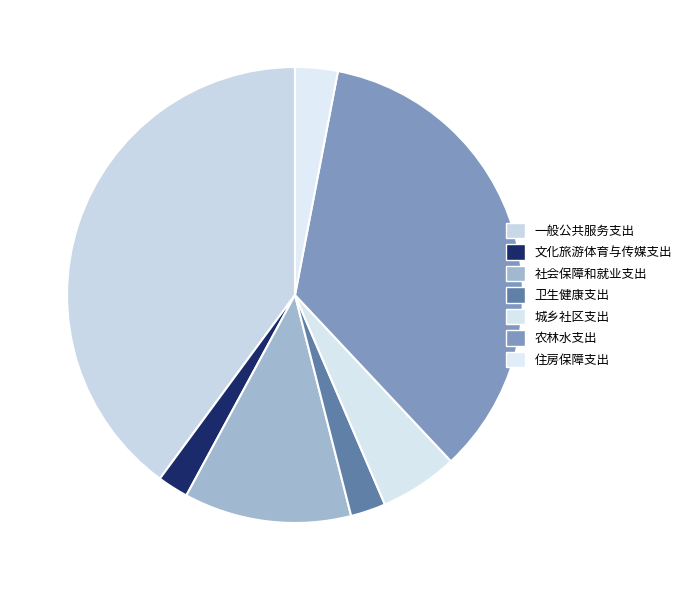

Which has a higher value, 卫生健康支出 or 文化旅游体育与传媒支出?

卫生健康支出